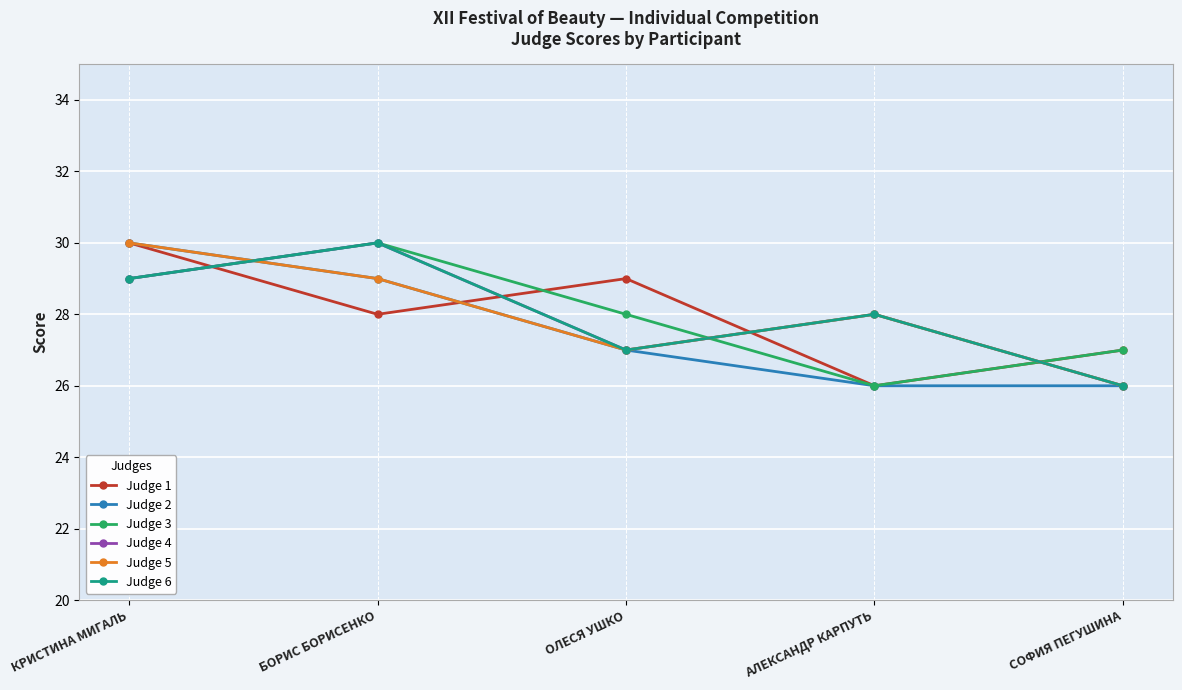

How many Judge 3 values are between 27 and 29?

3